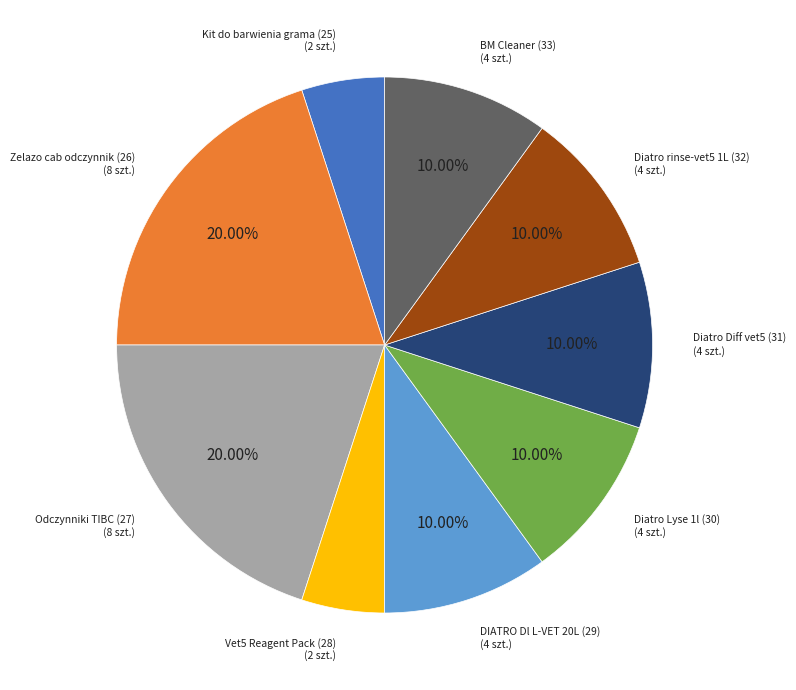

True or false: DIATRO Dl L-VET 20L (29) accounts for 1% of the total.

False